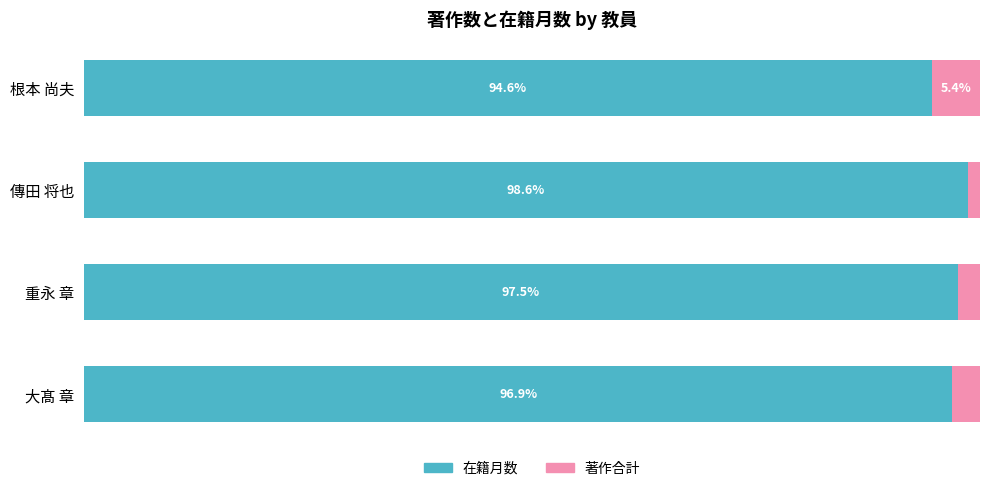

List the labels in order of 在籍月数 value, largest first.

傳田 将也, 重永 章, 大髙 章, 根本 尚夫